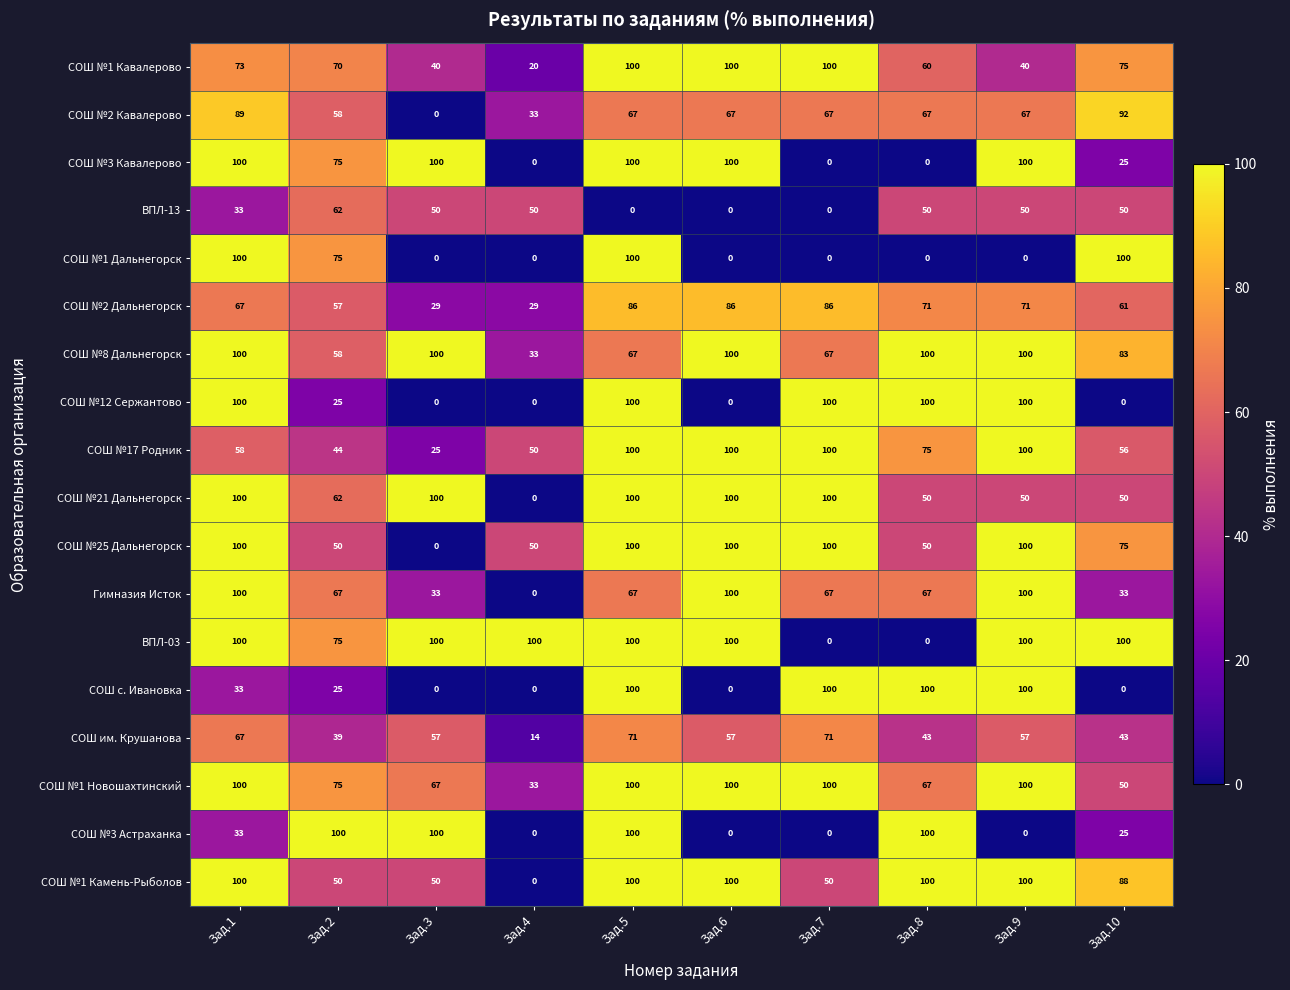

The СОШ №8 Дальнегорск series shows 27 at Зад.3. True or false?

False